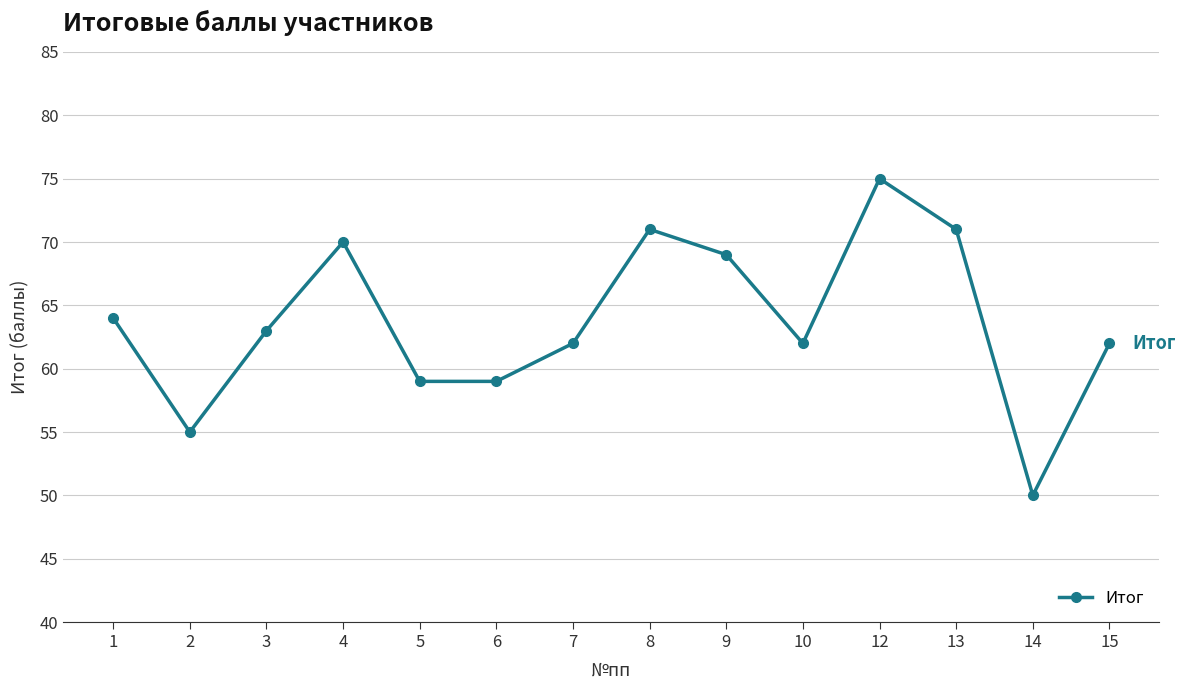

True or false: there are more than 0 points higher than both neighbors.

True